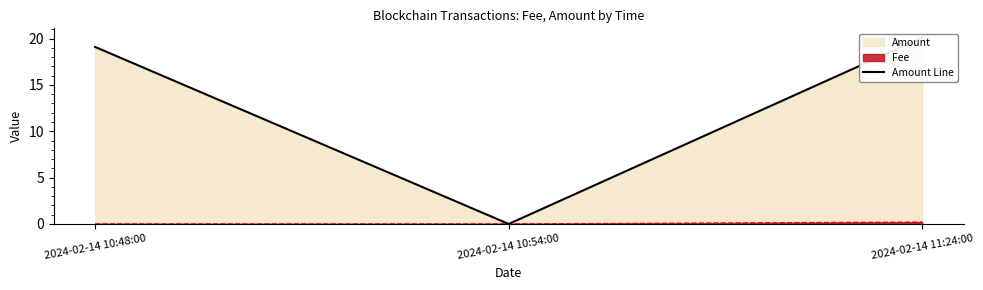

List the labels in order of value, smallest first.

2024-02-14 10:54:00, 2024-02-14 10:48:00, 2024-02-14 11:24:00